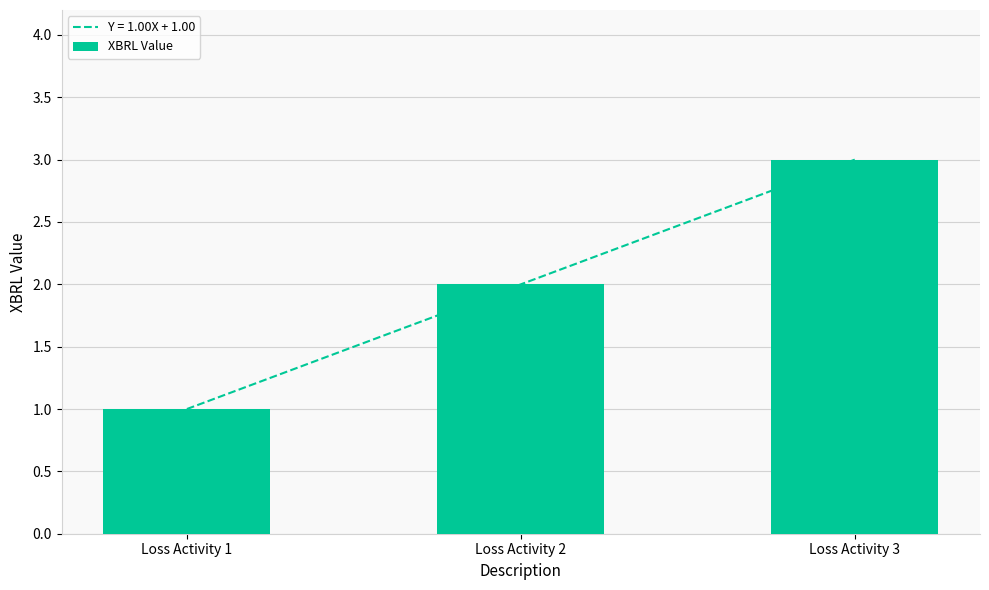

Between Loss Activity 2 and Loss Activity 3, which is larger?

Loss Activity 3